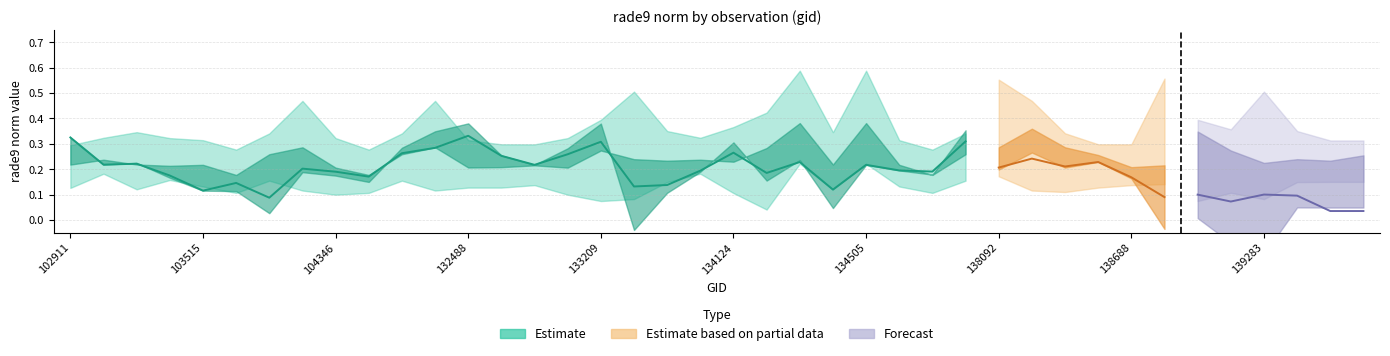

Is it true that rade9_bin_mdn equals 0.1 at 102911?

False